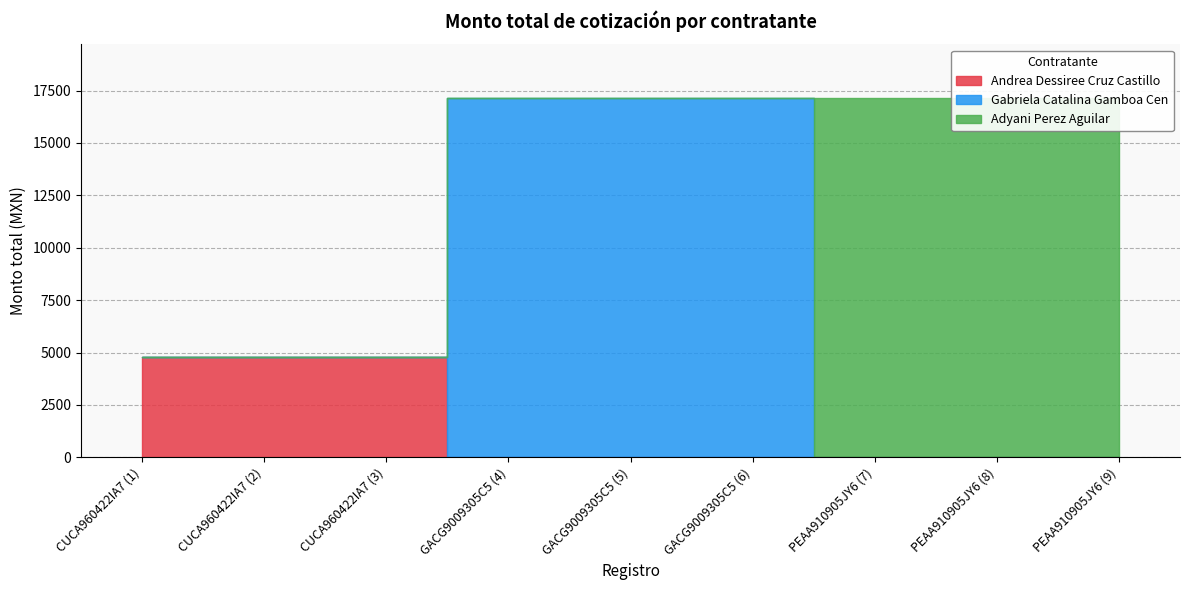

Which series has the largest total across all categories?

Gabriela Catalina Gamboa Cen